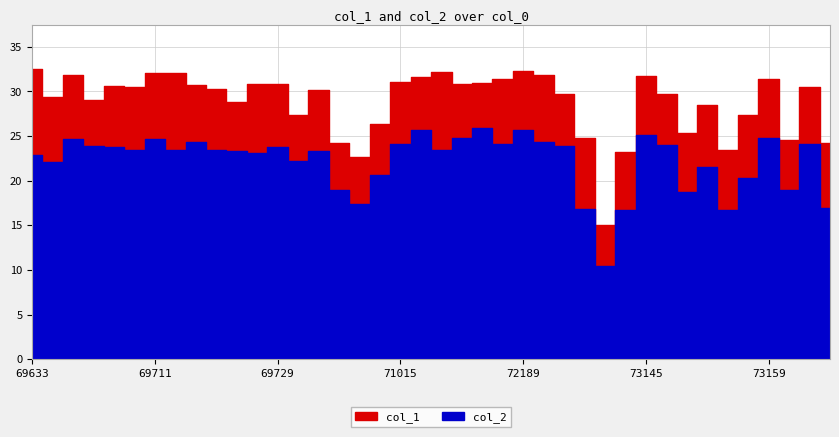

True or false: col_2 and col_1 cross at least once.

False